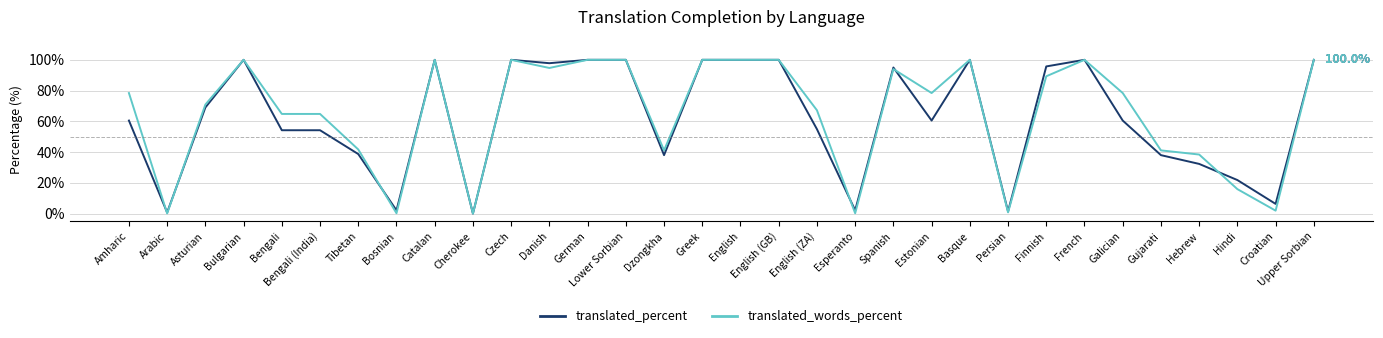

Between Catalan and Galician, which series saw the biggest shift?

translated_percent